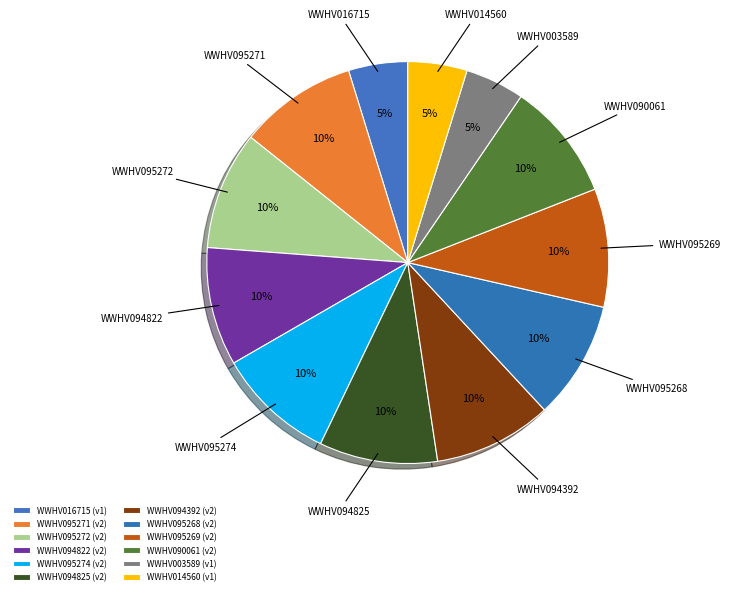

Count the number of slices in the pie.

12